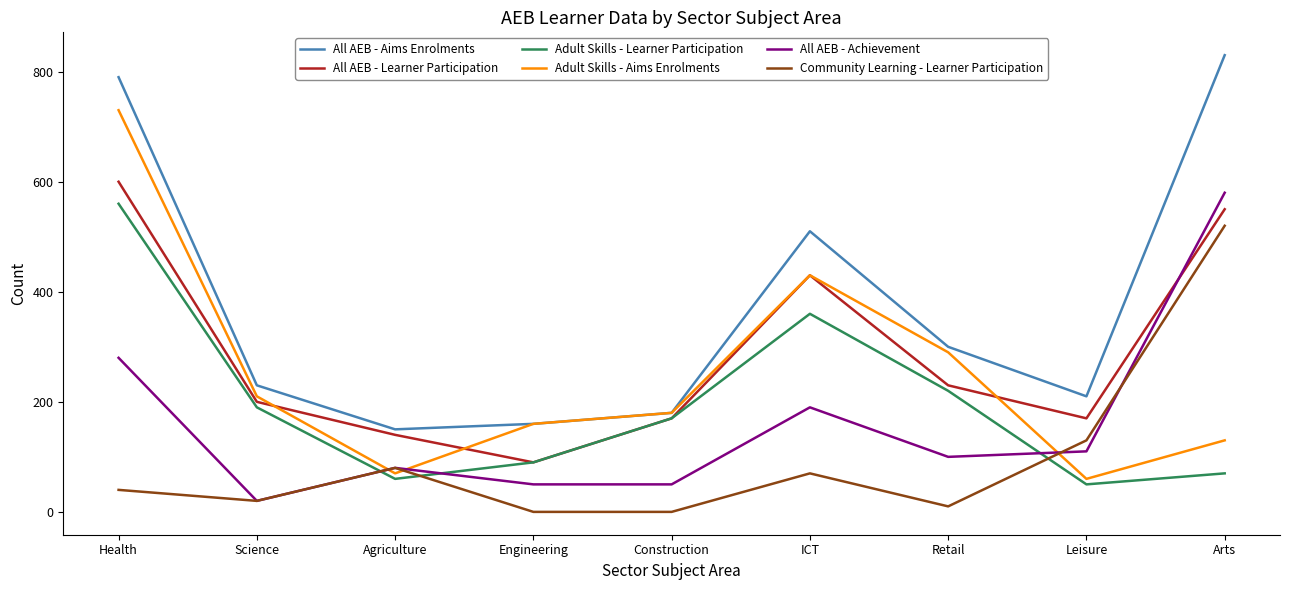

Between Engineering and ICT, which series saw the biggest shift?

All AEB - Aims Enrolments